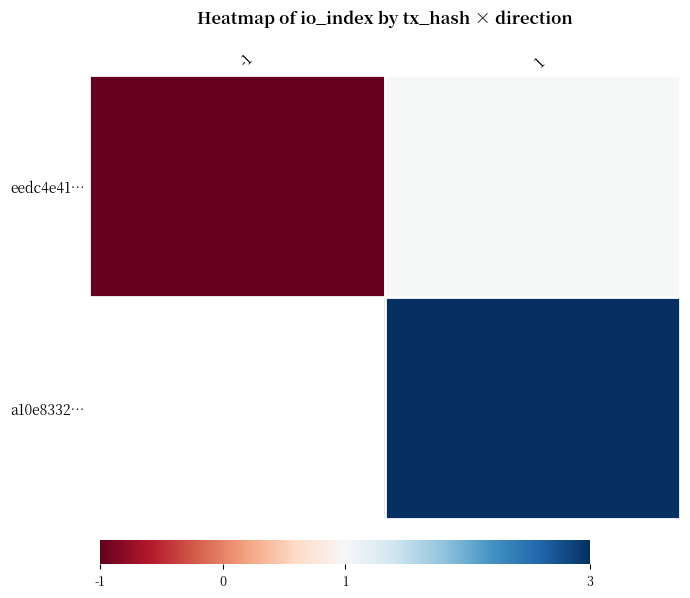

Reading left to right, what are all the values shown in this chart?

eedc4e41…: -1=-1	1=1
a10e8332…: -1=1	1=3